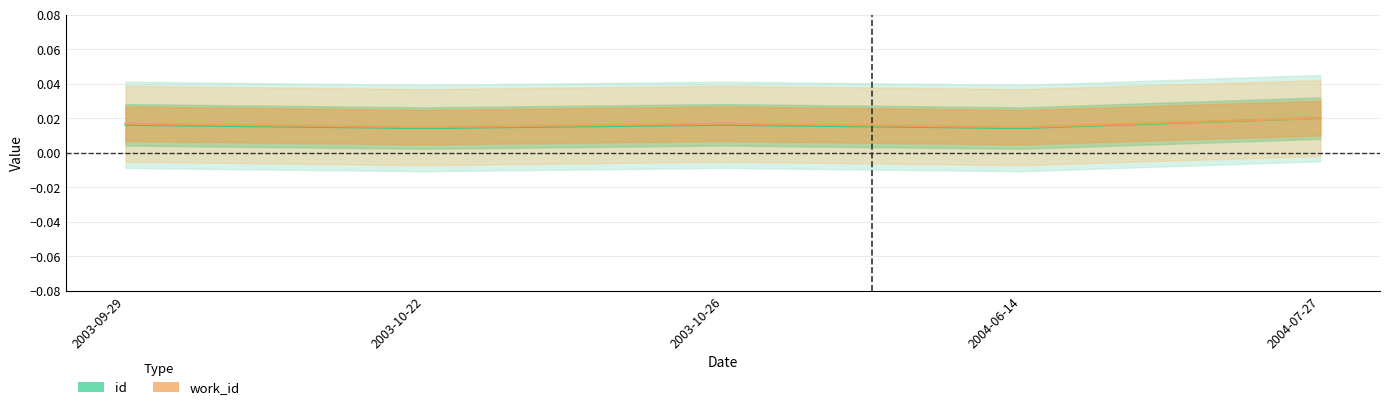

Which series has the widest spread of values?

id